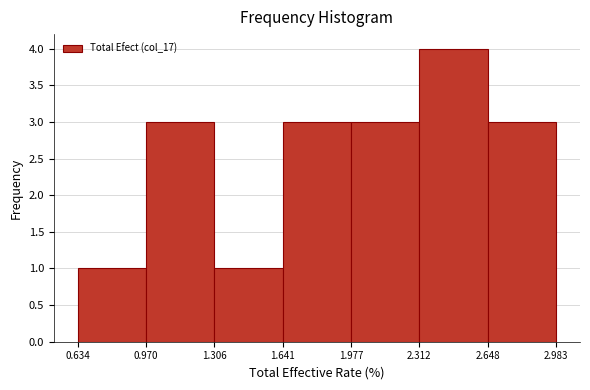

What is the height of the bar covering 1.306 to 1.641 on the x-axis? The values are not printed on the chart, so give them approximately, as read against the axis.

1